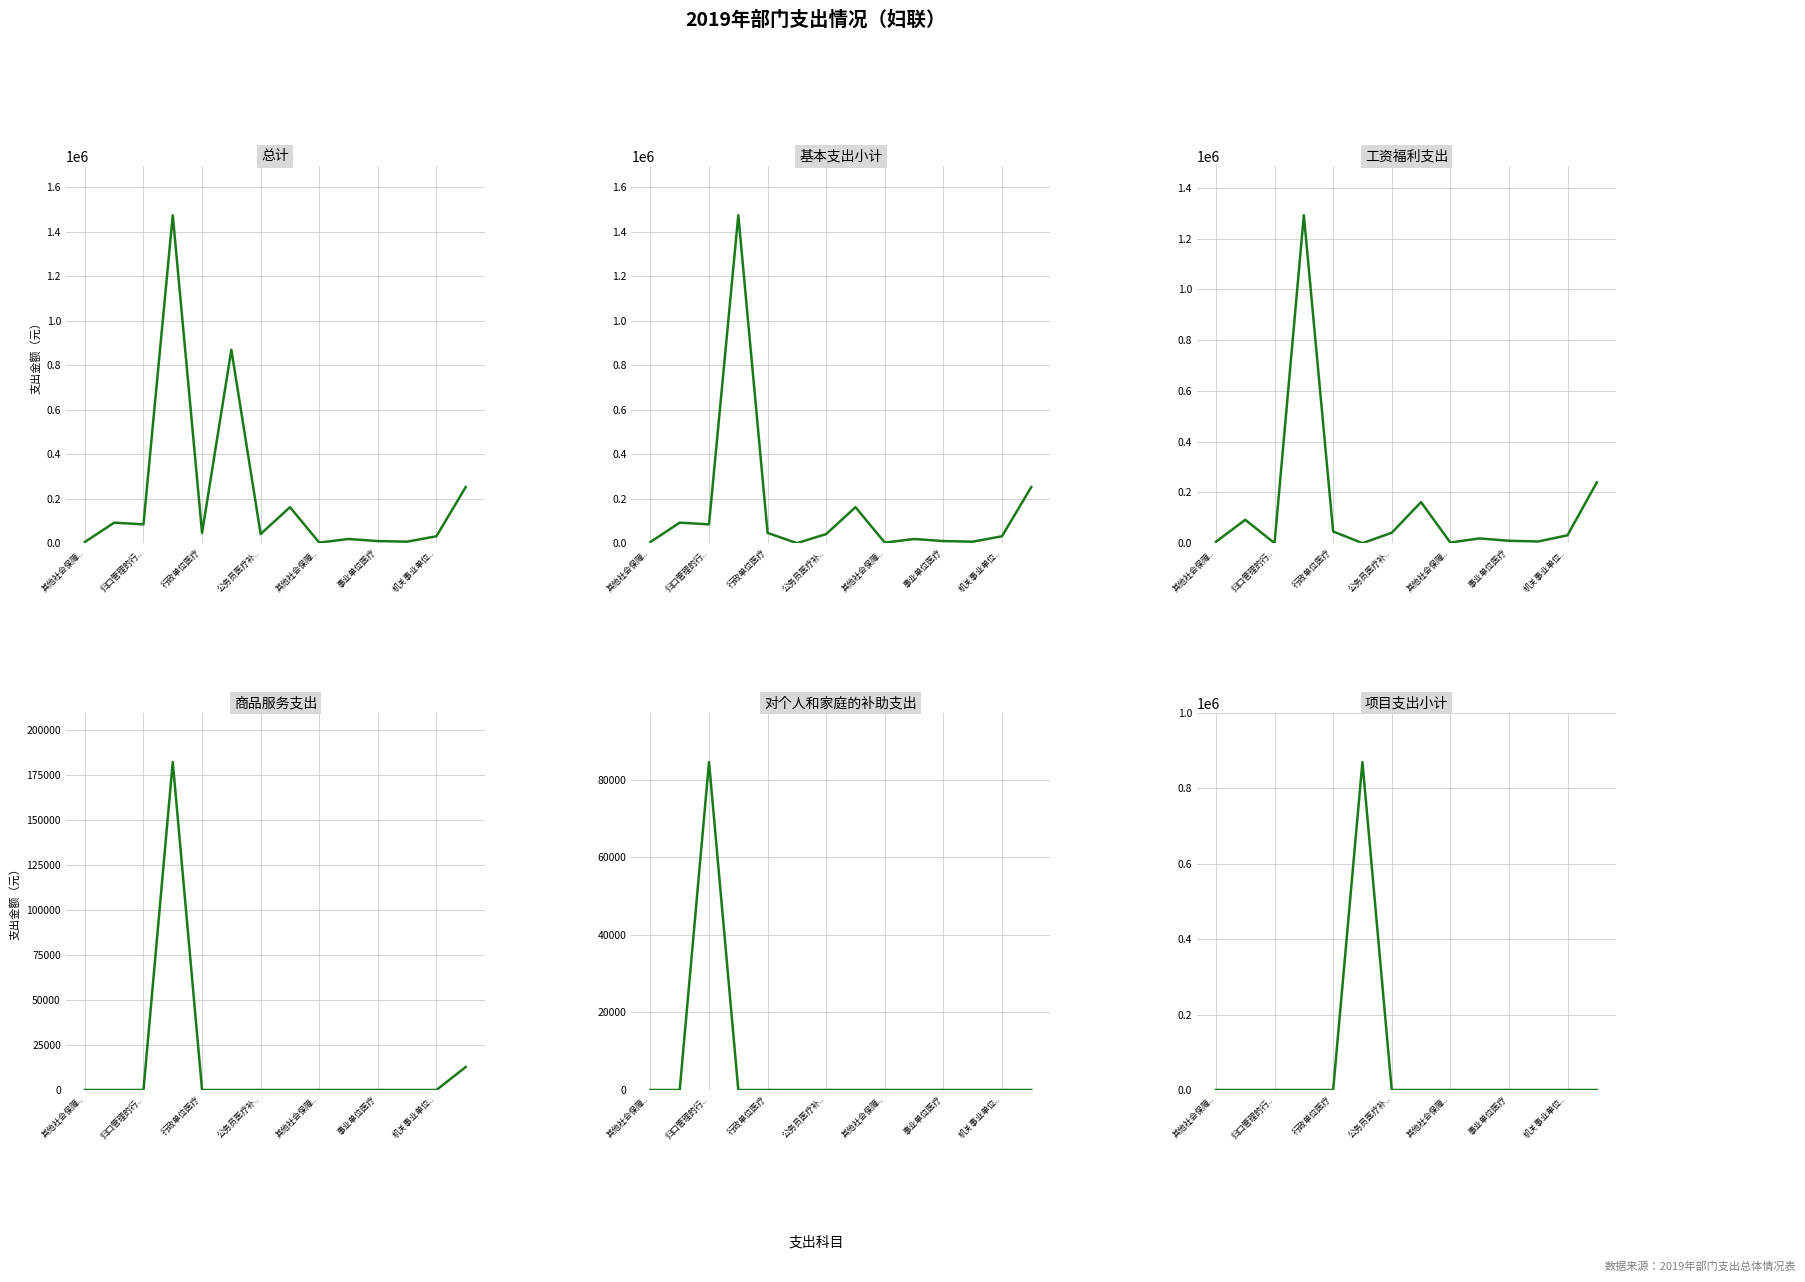

How many lines are shown in the chart?

6